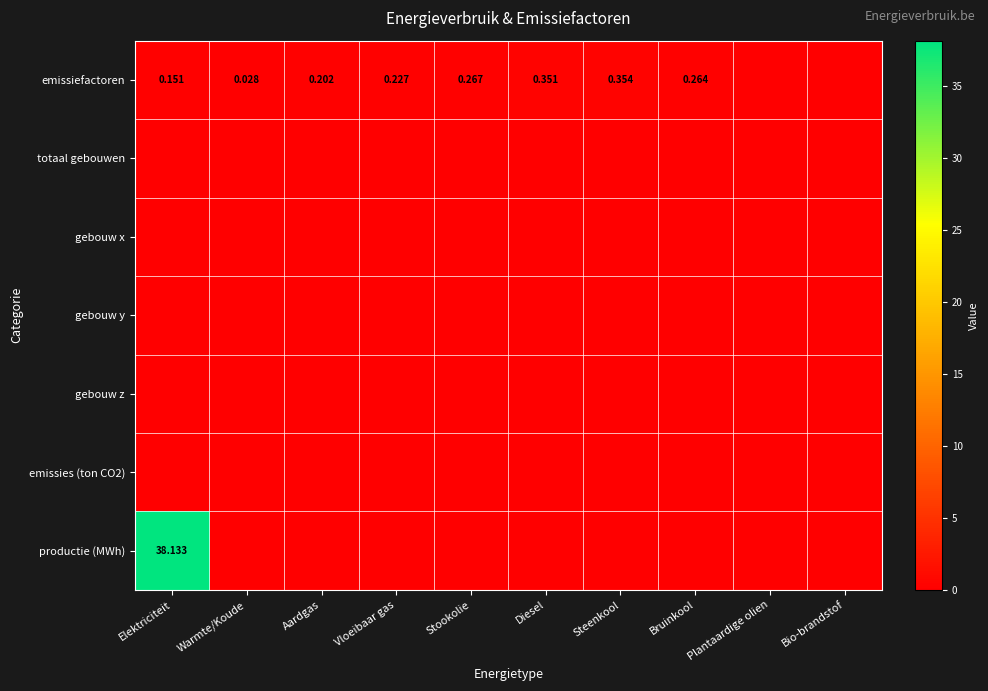

What is the sum of all productie (MWh) values?

38.1